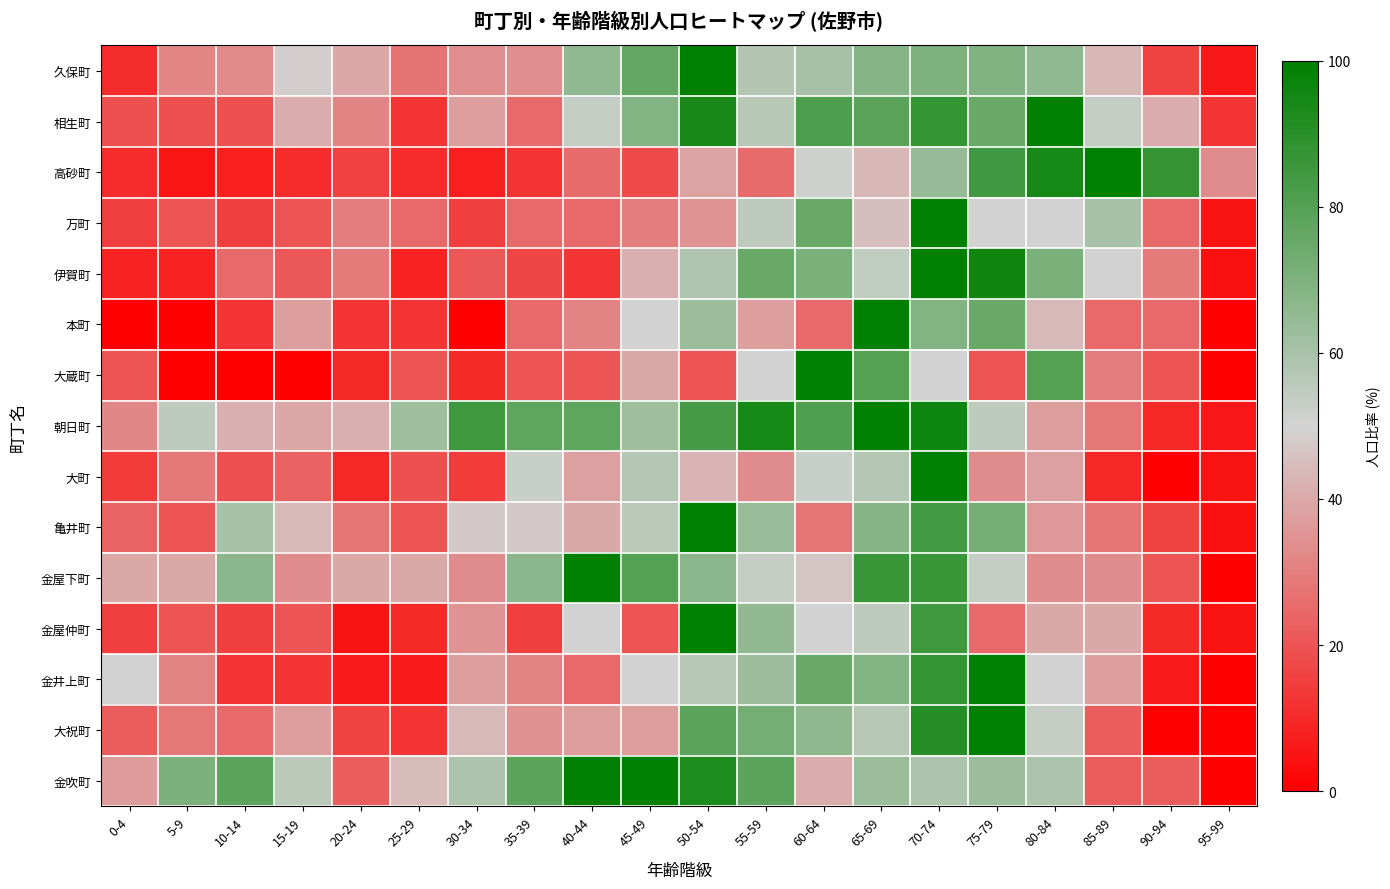

Reading left to right, extract all data points from this chart.

久保町: 0-4=10.9	5-9=31.7	10-14=32.7	15-19=48.5	20-24=39.6	25-29=27.7	30-34=33.7	35-39=33.7	40-44=65.3	45-49=76.2	50-54=100.0	55-59=57.4	60-64=60.4	65-69=68.3	70-74=70.3	75-79=69.3	80-84=65.3	85-89=43.6	90-94=15.8	95-99=5.9
相生町: 0-4=18.8	5-9=18.8	10-14=18.8	15-19=40.6	20-24=31.2	25-29=12.5	30-34=37.5	35-39=25.0	40-44=53.1	45-49=68.8	50-54=93.8	55-59=56.2	60-64=81.2	65-69=78.1	70-74=87.5	75-79=75.0	80-84=100.0	85-89=53.1	90-94=40.6	95-99=12.5
高砂町: 0-4=10.3	5-9=5.1	10-14=7.7	15-19=10.3	20-24=15.4	25-29=10.3	30-34=7.7	35-39=12.8	40-44=25.6	45-49=17.9	50-54=38.5	55-59=25.6	60-64=51.3	65-69=43.6	70-74=64.1	75-79=84.6	80-84=94.9	85-89=100.0	90-94=87.2	95-99=33.3
万町: 0-4=15.0	5-9=20.0	10-14=15.0	15-19=20.0	20-24=30.0	25-29=25.0	30-34=15.0	35-39=25.0	40-44=25.0	45-49=30.0	50-54=35.0	55-59=55.0	60-64=75.0	65-69=45.0	70-74=100.0	75-79=50.0	80-84=50.0	85-89=60.0	90-94=25.0	95-99=5.0
伊賀町: 0-4=8.3	5-9=8.3	10-14=25.0	15-19=20.8	20-24=29.2	25-29=8.3	30-34=20.8	35-39=16.7	40-44=12.5	45-49=41.7	50-54=58.3	55-59=75.0	60-64=70.8	65-69=54.2	70-74=100.0	75-79=95.8	80-84=70.8	85-89=50.0	90-94=29.2	95-99=4.2
本町: 0-4=0.0	5-9=0.0	10-14=12.5	15-19=37.5	20-24=12.5	25-29=12.5	30-34=0.0	35-39=25.0	40-44=31.2	45-49=50.0	50-54=62.5	55-59=37.5	60-64=25.0	65-69=100.0	70-74=68.8	75-79=75.0	80-84=43.8	85-89=25.0	90-94=25.0	95-99=0.0
大蔵町: 0-4=20.0	5-9=0.0	10-14=0.0	15-19=0.0	20-24=10.0	25-29=20.0	30-34=10.0	35-39=20.0	40-44=20.0	45-49=40.0	50-54=20.0	55-59=50.0	60-64=100.0	65-69=80.0	70-74=50.0	75-79=20.0	80-84=80.0	85-89=30.0	90-94=20.0	95-99=0.0
朝日町: 0-4=32.1	5-9=54.7	10-14=41.5	15-19=39.6	20-24=41.5	25-29=62.3	30-34=84.9	35-39=77.4	40-44=77.4	45-49=62.3	50-54=83.0	55-59=94.3	60-64=81.1	65-69=100.0	70-74=96.2	75-79=54.7	80-84=37.7	85-89=28.3	90-94=9.4	95-99=5.7
大町: 0-4=14.3	5-9=28.6	10-14=19.0	15-19=23.8	20-24=9.5	25-29=19.0	30-34=14.3	35-39=52.4	40-44=38.1	45-49=57.1	50-54=42.9	55-59=33.3	60-64=52.4	65-69=57.1	70-74=100.0	75-79=33.3	80-84=38.1	85-89=9.5	90-94=0.0	95-99=4.8
亀井町: 0-4=24.0	5-9=20.0	10-14=60.0	15-19=44.0	20-24=28.0	25-29=20.0	30-34=48.0	35-39=48.0	40-44=40.0	45-49=56.0	50-54=100.0	55-59=64.0	60-64=28.0	65-69=68.0	70-74=84.0	75-79=72.0	80-84=36.0	85-89=28.0	90-94=16.0	95-99=4.0
金屋下町: 0-4=40.0	5-9=40.0	10-14=66.7	15-19=33.3	20-24=40.0	25-29=40.0	30-34=33.3	35-39=66.7	40-44=100.0	45-49=80.0	50-54=66.7	55-59=53.3	60-64=46.7	65-69=86.7	70-74=86.7	75-79=53.3	80-84=33.3	85-89=33.3	90-94=20.0	95-99=0.0
金屋仲町: 0-4=15.0	5-9=20.0	10-14=15.0	15-19=20.0	20-24=5.0	25-29=10.0	30-34=35.0	35-39=15.0	40-44=50.0	45-49=20.0	50-54=100.0	55-59=65.0	60-64=50.0	65-69=55.0	70-74=85.0	75-79=25.0	80-84=40.0	85-89=40.0	90-94=10.0	95-99=5.0
金井上町: 0-4=50.0	5-9=31.2	10-14=12.5	15-19=12.5	20-24=6.2	25-29=6.2	30-34=37.5	35-39=31.2	40-44=25.0	45-49=50.0	50-54=56.2	55-59=62.5	60-64=75.0	65-69=68.8	70-74=87.5	75-79=100.0	80-84=50.0	85-89=37.5	90-94=6.2	95-99=0.0
大祝町: 0-4=21.9	5-9=28.1	10-14=25.0	15-19=37.5	20-24=15.6	25-29=12.5	30-34=43.8	35-39=34.4	40-44=37.5	45-49=37.5	50-54=78.1	55-59=71.9	60-64=65.6	65-69=56.2	70-74=90.6	75-79=100.0	80-84=53.1	85-89=21.9	90-94=0.0	95-99=0.0
金吹町: 0-4=37.0	5-9=70.4	10-14=77.8	15-19=55.6	20-24=22.2	25-29=44.4	30-34=59.3	35-39=77.8	40-44=100.0	45-49=100.0	50-54=92.6	55-59=77.8	60-64=40.7	65-69=63.0	70-74=59.3	75-79=63.0	80-84=59.3	85-89=22.2	90-94=22.2	95-99=0.0